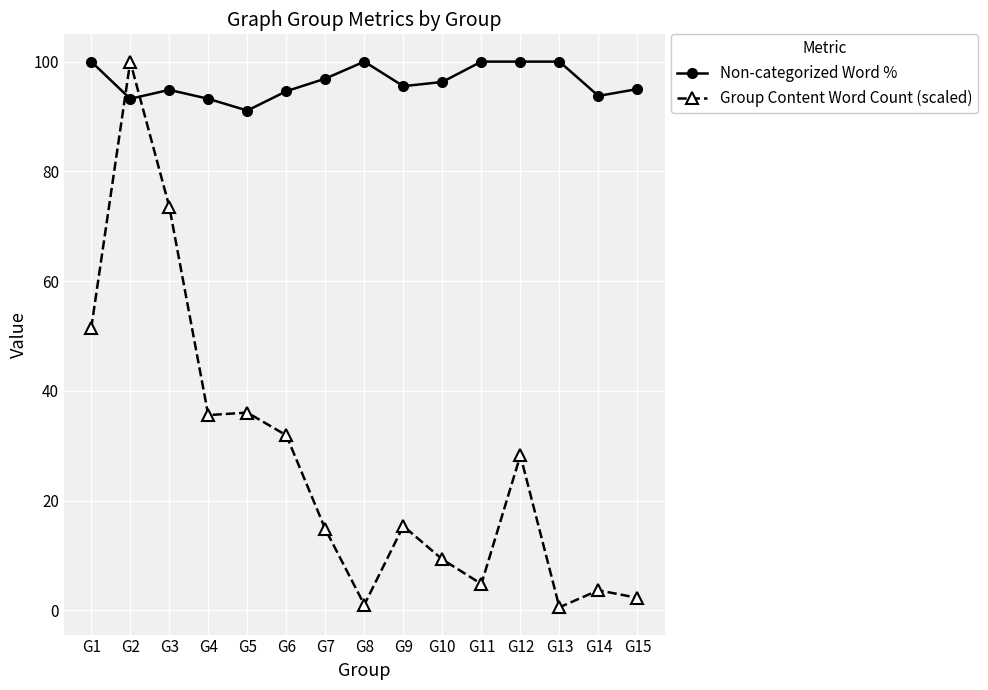

Where is the first local minimum for Non-categorized Word %?

G2